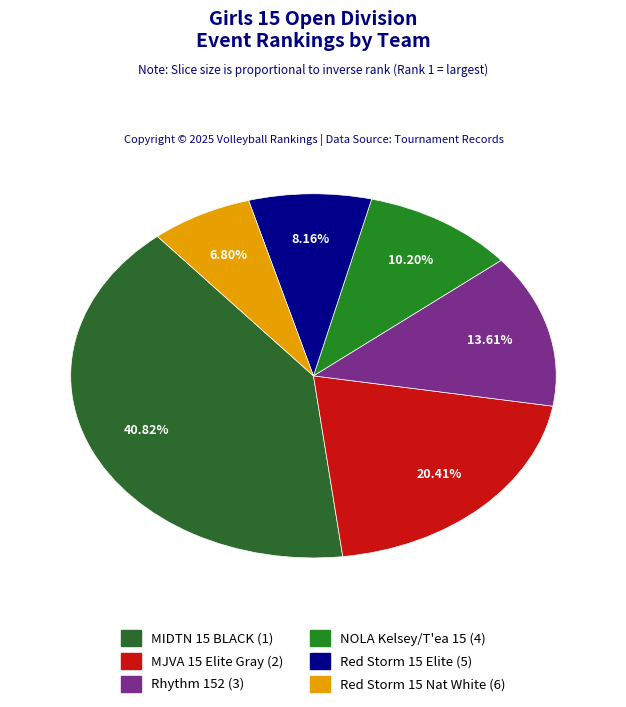

Approximately how many times larger is the value at Rhythm 152 compared to Red Storm 15 Elite?

1.7